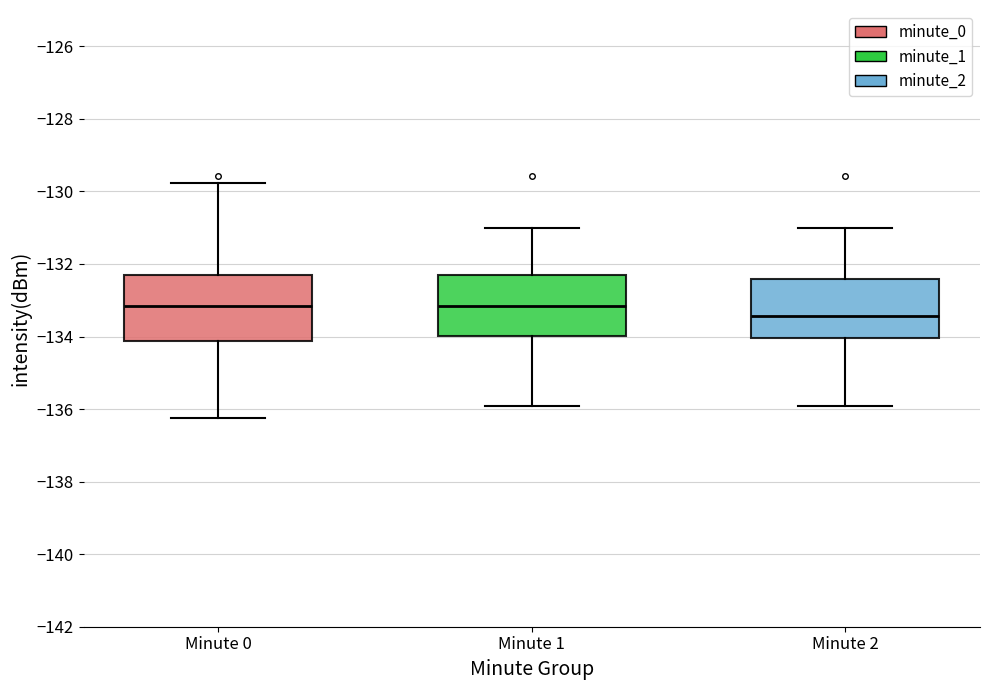

Reading left to right, transcribe this box plot: for each box, give where its median line is, the range the box spans, and where its two whiskers end, as read against the y-axis. The values are not printed on the chart, so give them approximately, as read against the axis.

Minute 0: median -133.2, box -134.2 to -132.4, whiskers -136.2 to -129.8
Minute 1: median -133.2, box -134.0 to -132.2, whiskers -136.0 to -131.0
Minute 2: median -133.4, box -134.0 to -132.4, whiskers -136.0 to -131.0